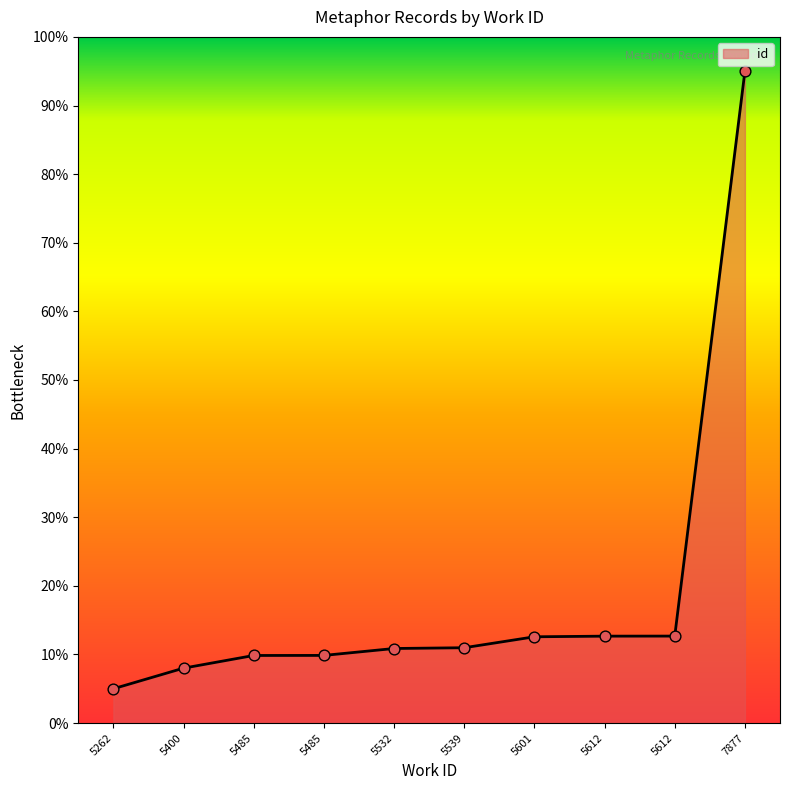

How many lines are shown in the chart?

1